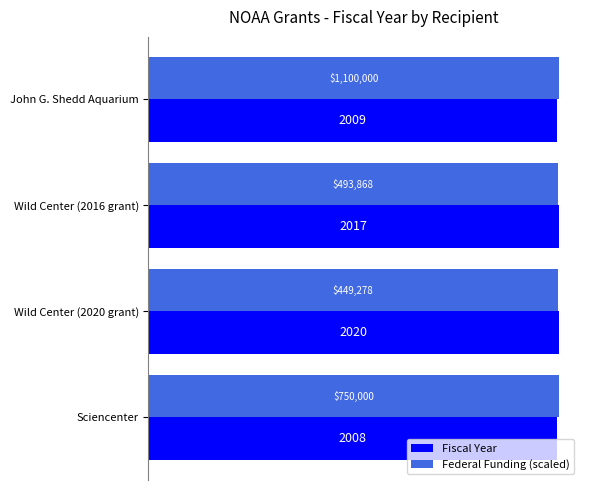

Which series has the widest spread of values?

Fiscal Year